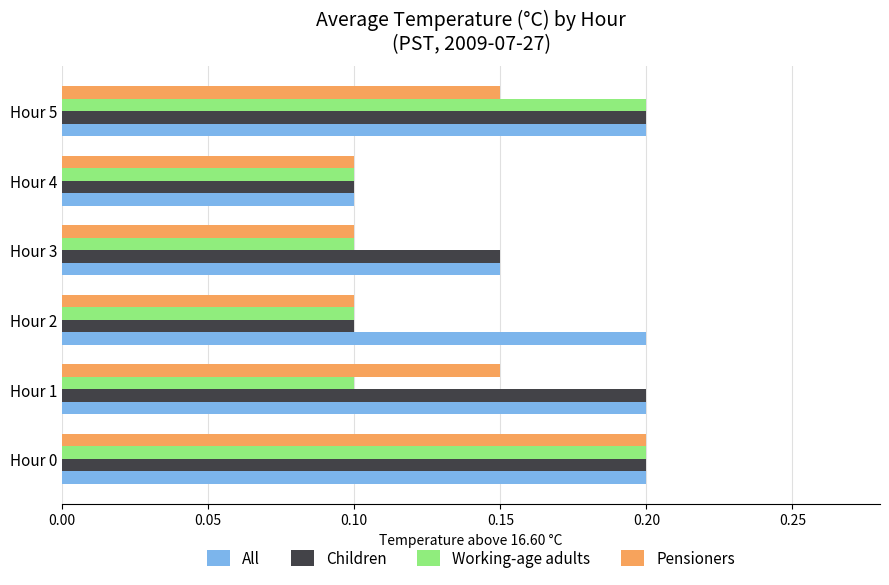

Which category has the lowest value in the All series?

Hour 4